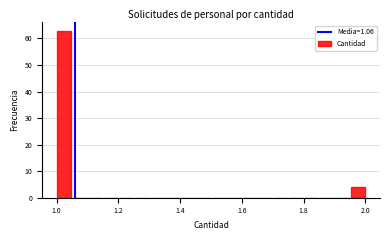

Around what value on the x-axis is the tallest bar? Give the approximate position of its centre, as read against the axis.

1.02